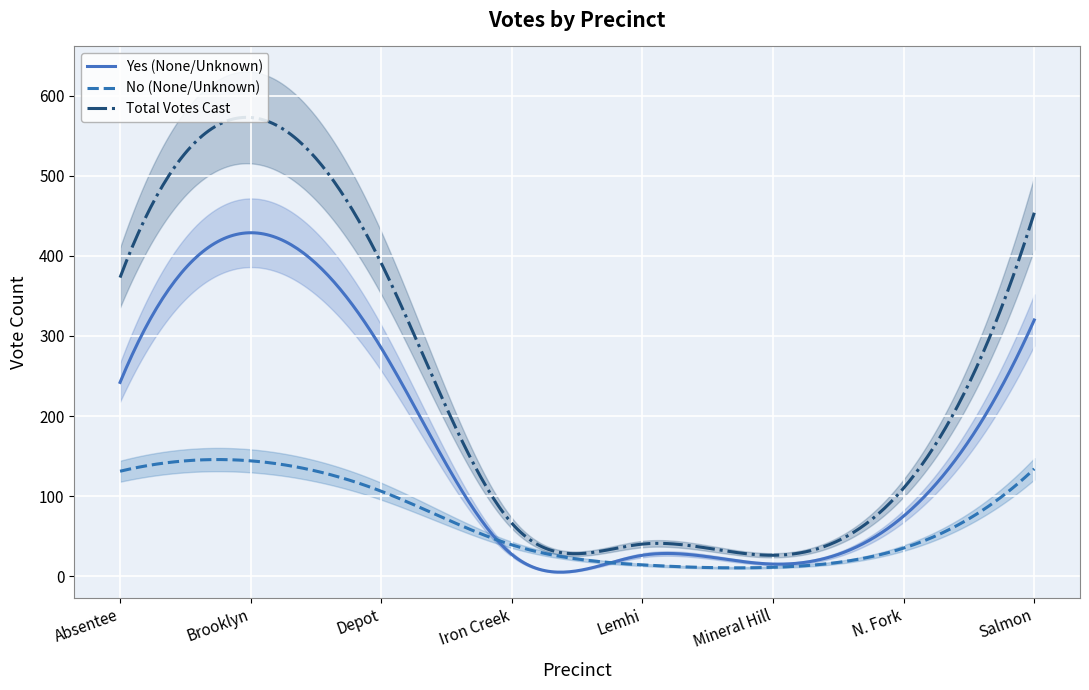

True or false: Total Votes Cast has more than 1 points higher than both neighbors.

True